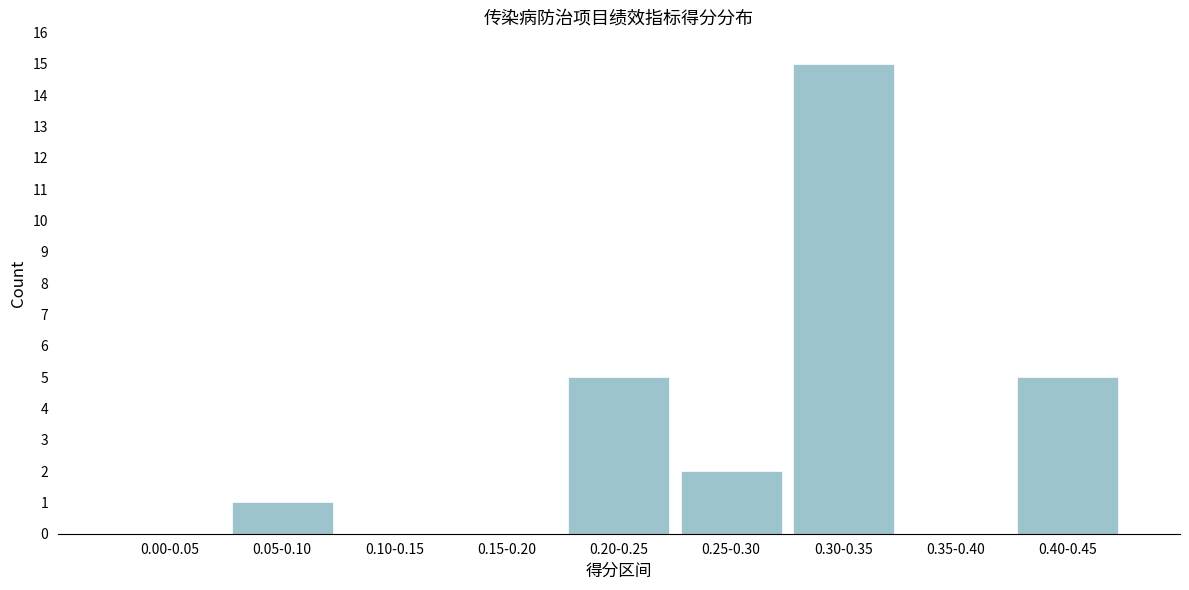

Reading left to right, transcribe all the data shown in this chart.

0.00-0.05=0	0.05-0.10=1	0.10-0.15=0	0.15-0.20=0	0.20-0.25=5	0.25-0.30=2	0.30-0.35=15	0.35-0.40=0	0.40-0.45=5